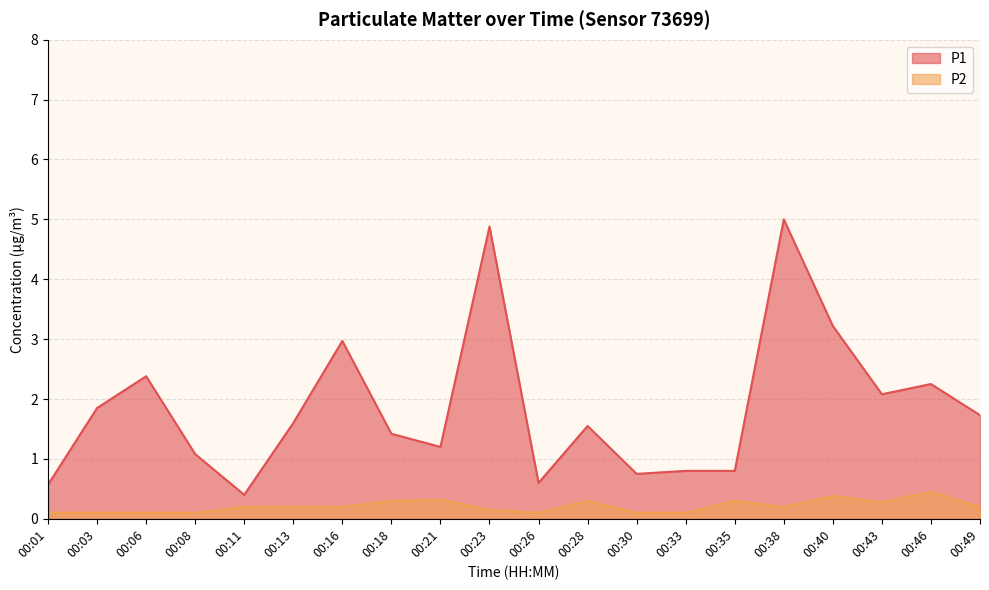

Rank the categories by P1 value from lowest to highest.

00:11, 00:01, 00:26, 00:30, 00:33, 00:35, 00:08, 00:21, 00:18, 00:28, 00:13, 00:49, 00:03, 00:43, 00:46, 00:06, 00:16, 00:40, 00:23, 00:38